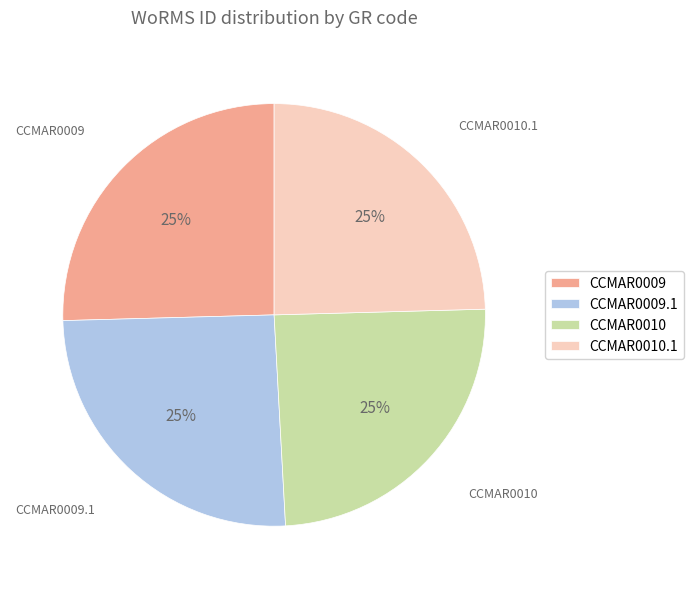

The CCMAR0009 slice represents 25% of the pie. True or false?

True